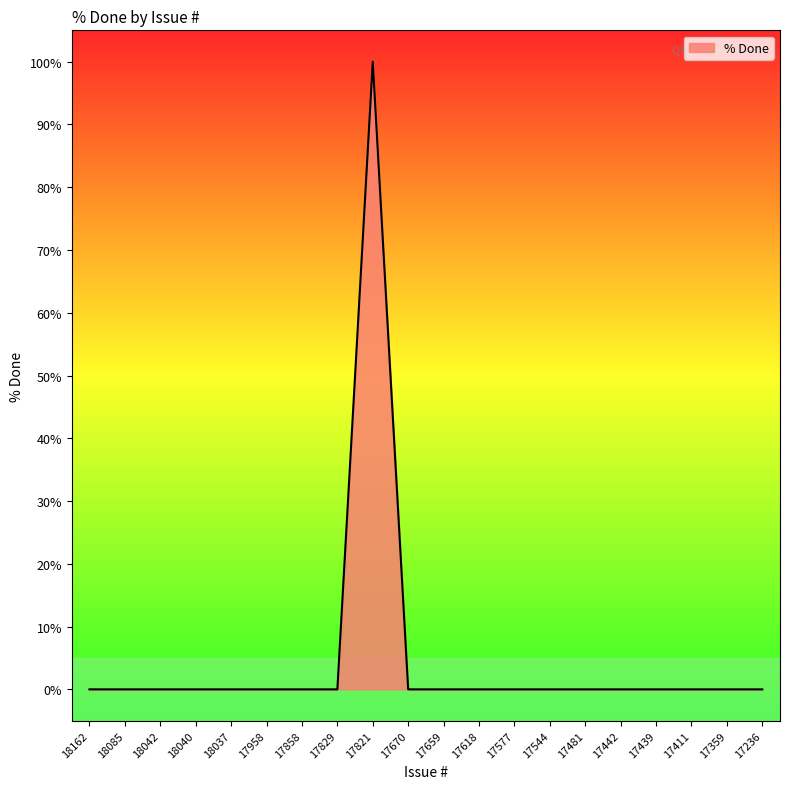

The chart shows a value of 33 at 18037. True or false?

False